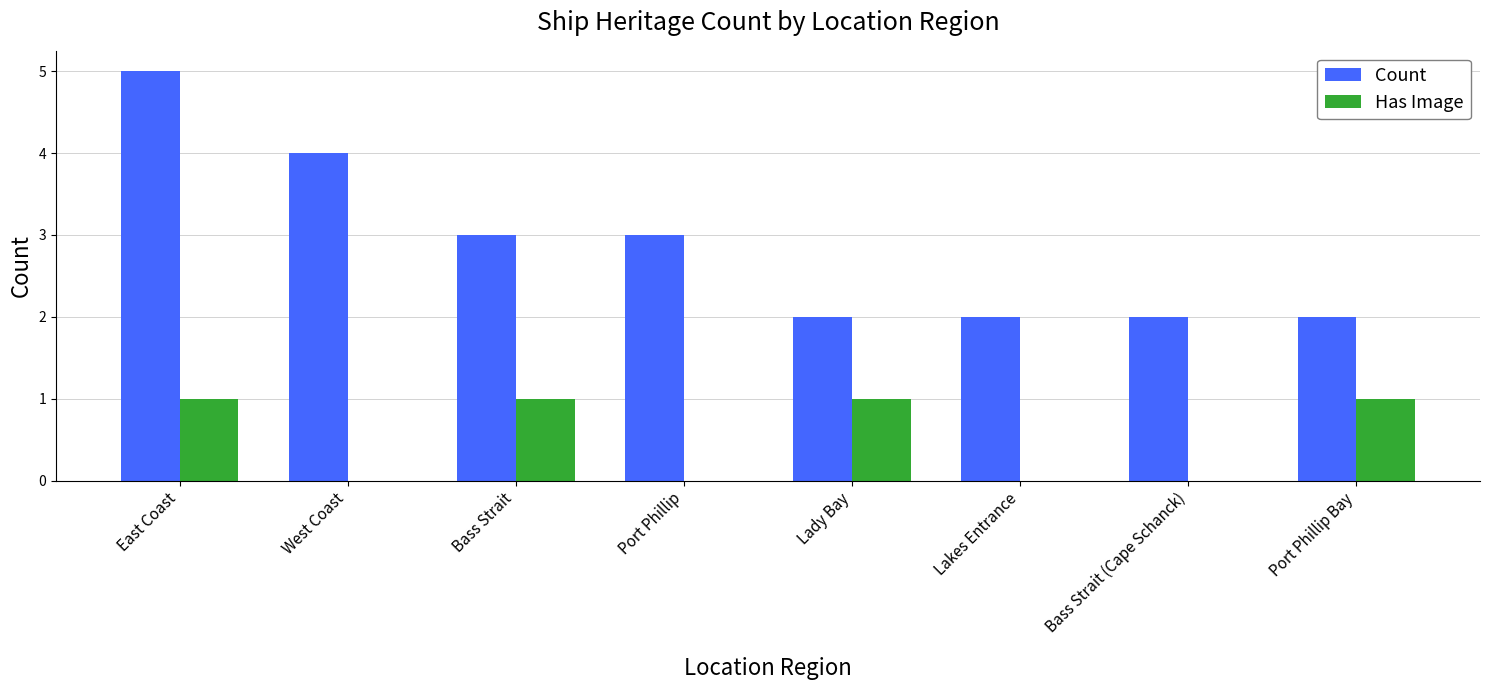

Reading left to right, transcribe all the data shown in this chart.

Count: East Coast=5	West Coast=4	Bass Strait=3	Port Phillip=3	Lady Bay=2	Lakes Entrance=2	Bass Strait (Cape Schanck)=2	Port Phillip Bay=2
Has Image: East Coast=1	West Coast=0	Bass Strait=1	Port Phillip=0	Lady Bay=1	Lakes Entrance=0	Bass Strait (Cape Schanck)=0	Port Phillip Bay=1